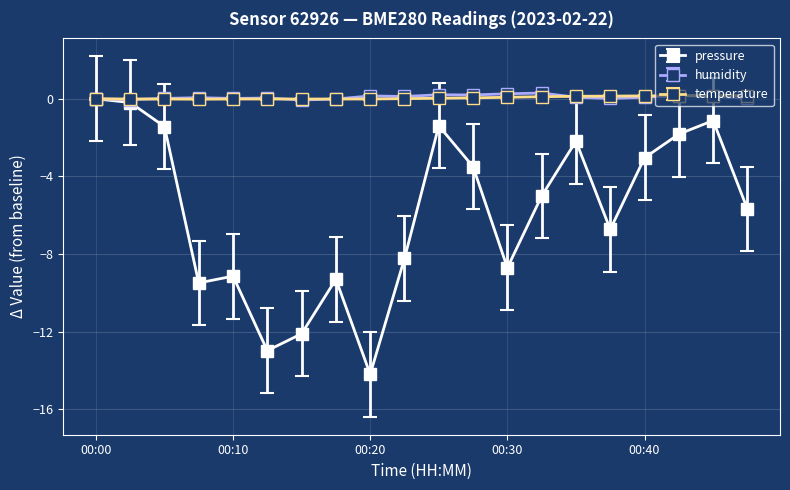

Which series has the largest range (max minus min)?

pressure